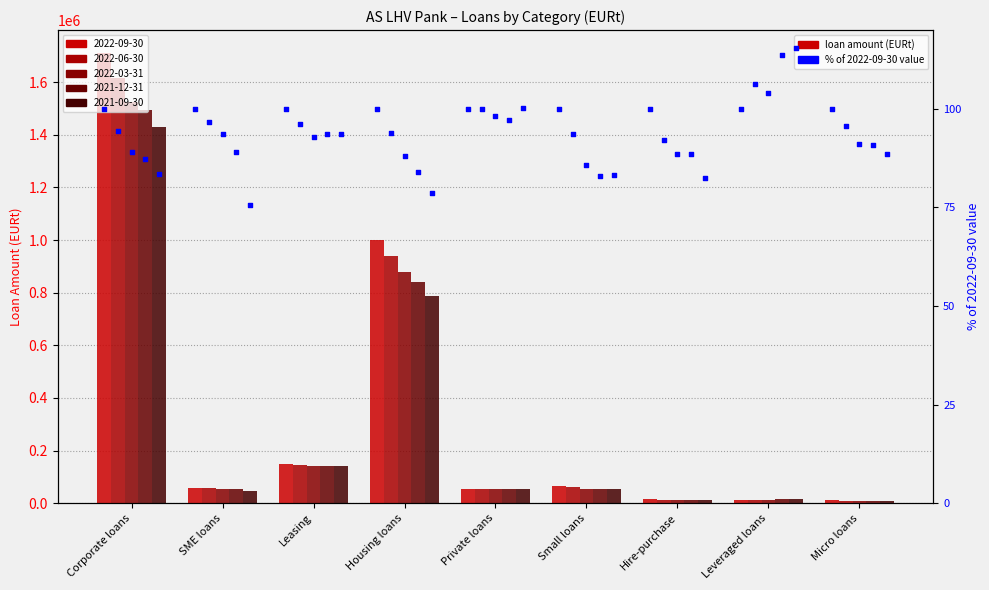

At which category is the sum across all series the highest?

Corporate loans